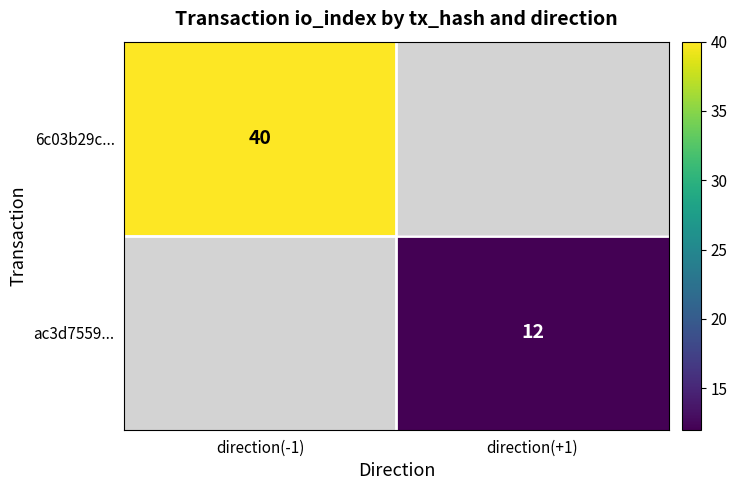

What is the minimum value shown in the chart?

12.0